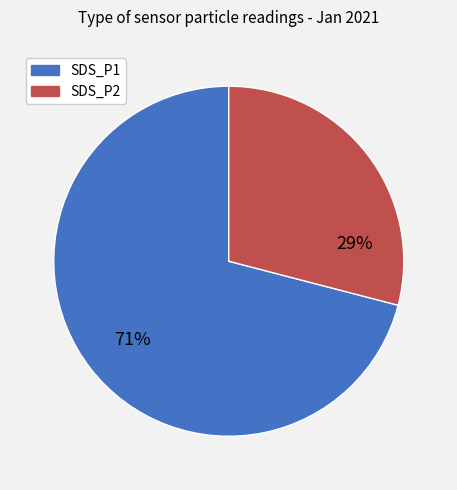

To the nearest percent, what is the difference between the largest and smallest slice percentages?

42%